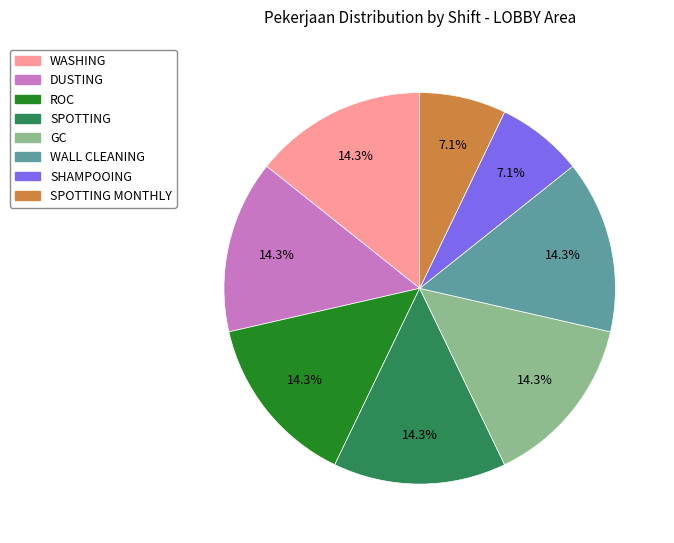

Count the number of slices in the pie.

8